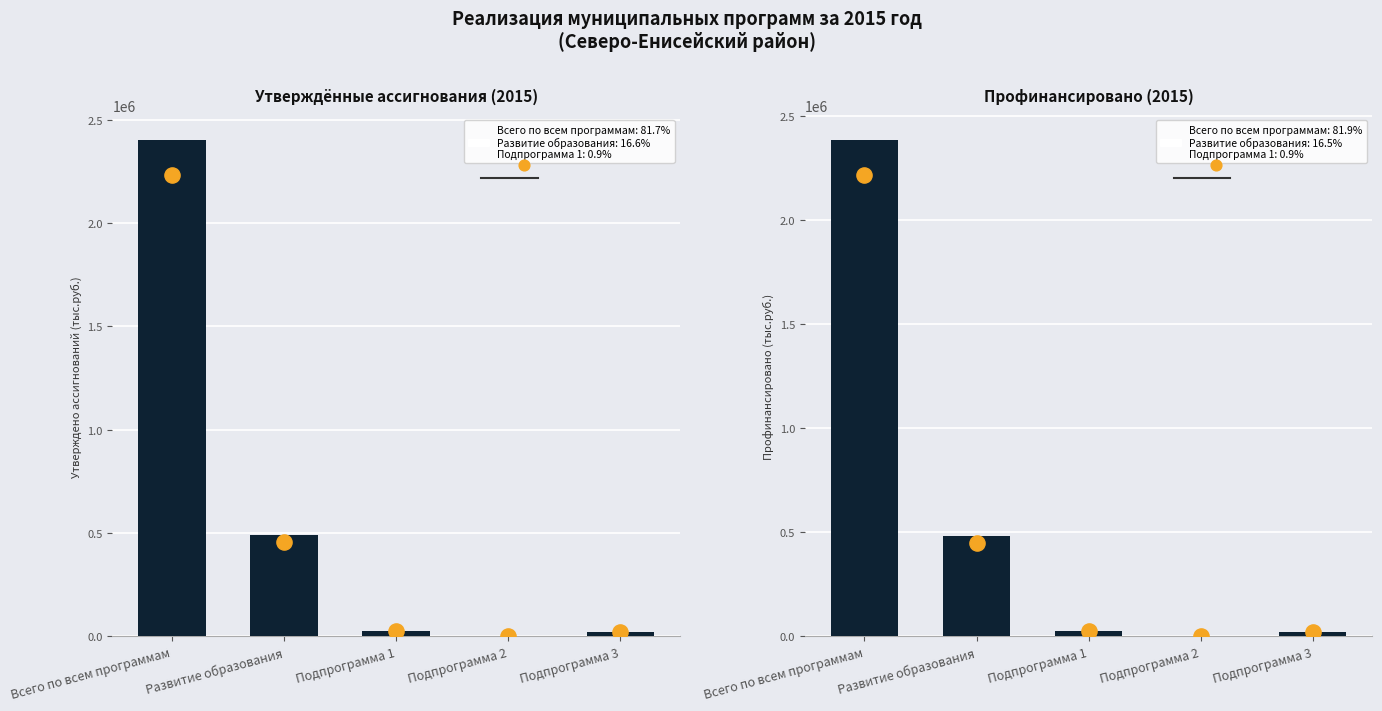

Which series reaches the minimum Y coordinate?

Профинансировано (тыс.руб.)